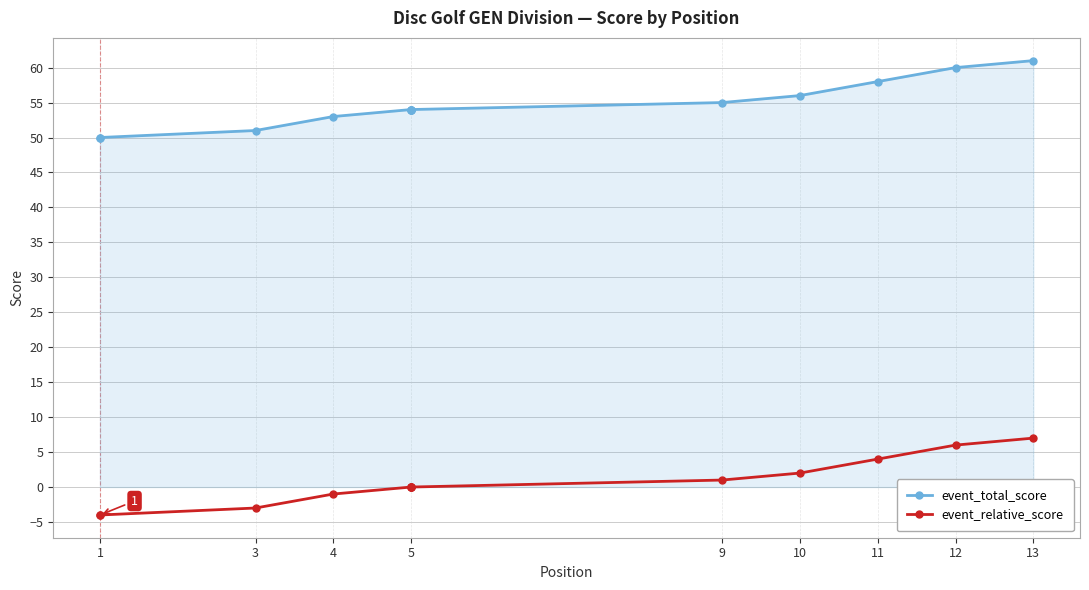

What are all the series names shown in the legend?

event_total_score, event_relative_score